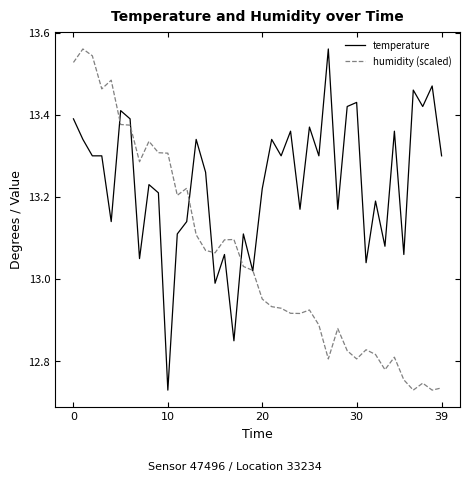

Is this an area chart (filled region under the line)?

No